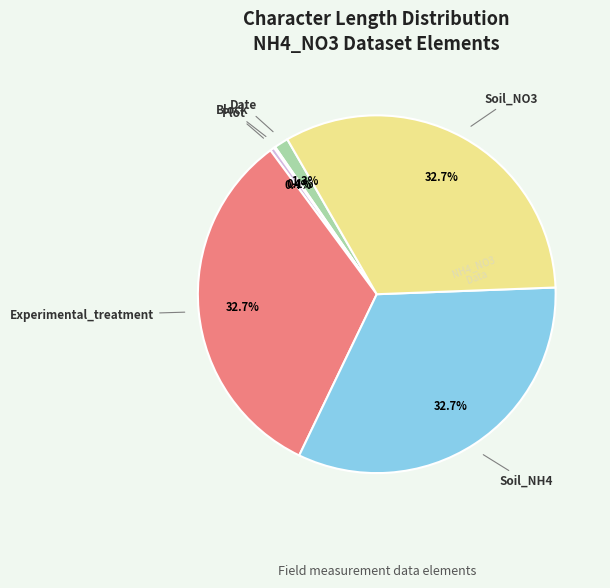

Is there a majority slice in this chart?

No